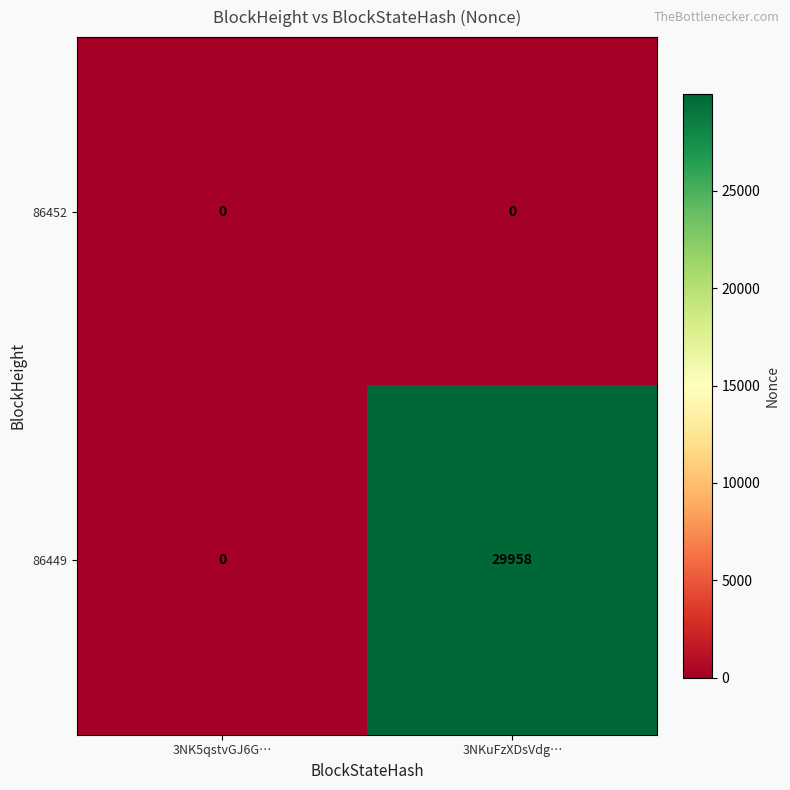

Which series has the largest total across all categories?

86449